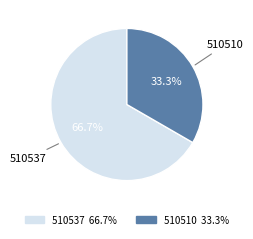

What percentage is NOT represented by 510537?

33.3%